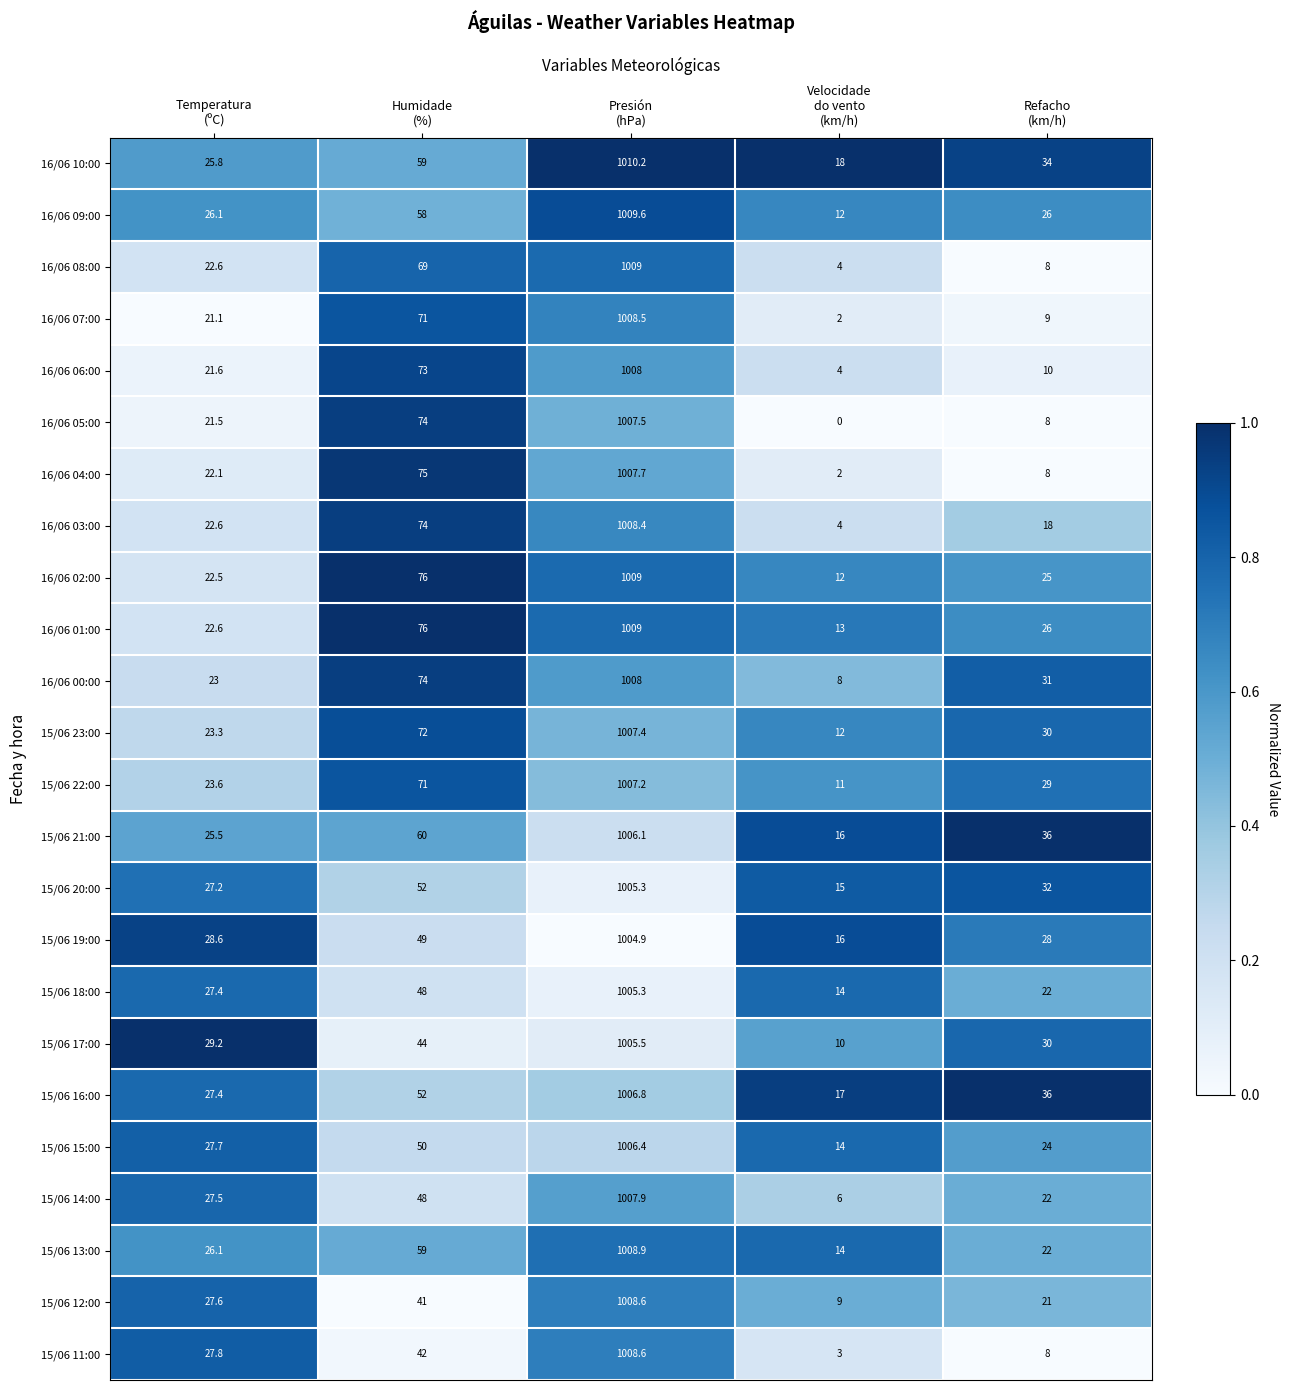

What is the difference between the second highest and minimum values in the 16/06 02:00 series?

64.0